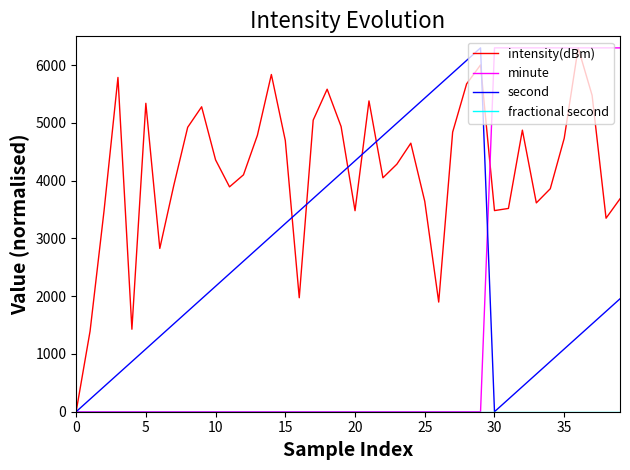

True or false: minute and intensity(dBm) cross at least once.

True